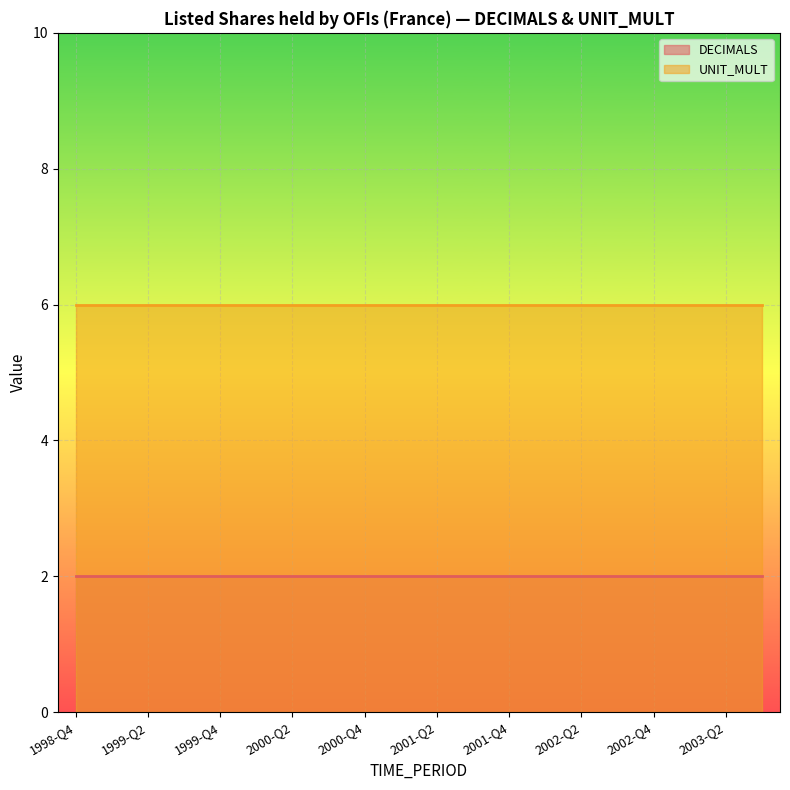

What are all the series names shown in the legend?

DECIMALS, UNIT_MULT